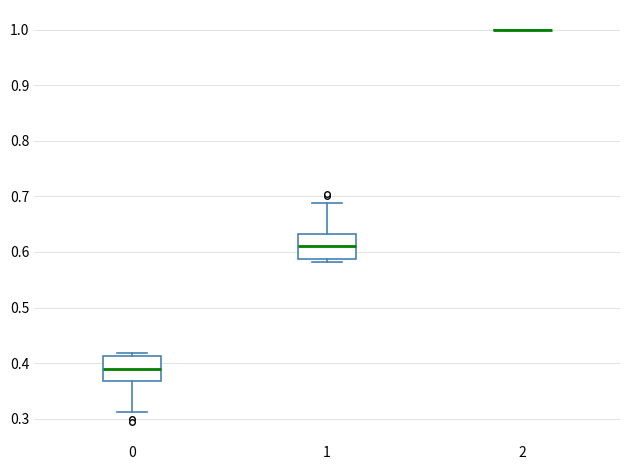

Reading left to right, transcribe this box plot: for each box, give where its median line is, the range the box spans, and where its two whiskers end, as read against the y-axis. The values are not printed on the chart, so give them approximately, as read against the axis.

0: median 0.39, box 0.37 to 0.41, whiskers 0.31 to 0.42
1: median 0.61, box 0.59 to 0.63, whiskers 0.58 to 0.69
2: box collapsed to a line at 1.00, whiskers 1.00 to 1.00